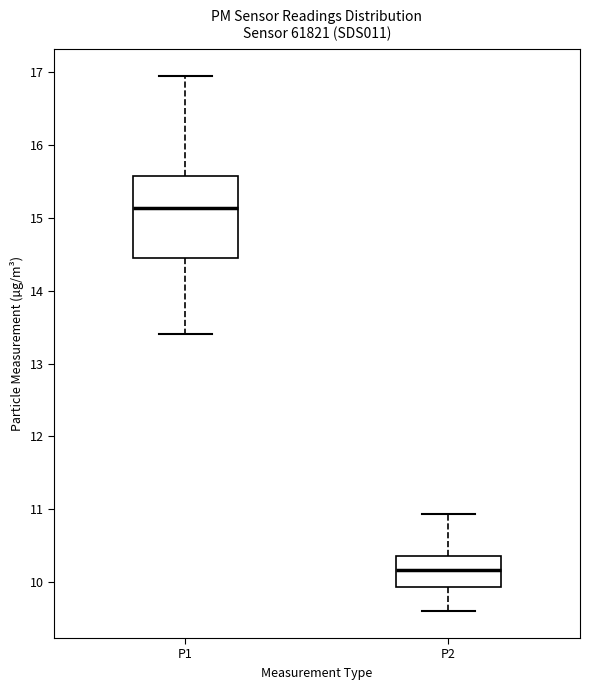

Reading left to right, transcribe this box plot: for each box, give where its median line is, the range the box spans, and where its two whiskers end, as read against the y-axis. The values are not printed on the chart, so give them approximately, as read against the axis.

P1: median 15.1, box 14.5 to 15.6, whiskers 13.4 to 17.0
P2: median 10.2, box 9.9 to 10.4, whiskers 9.6 to 10.9